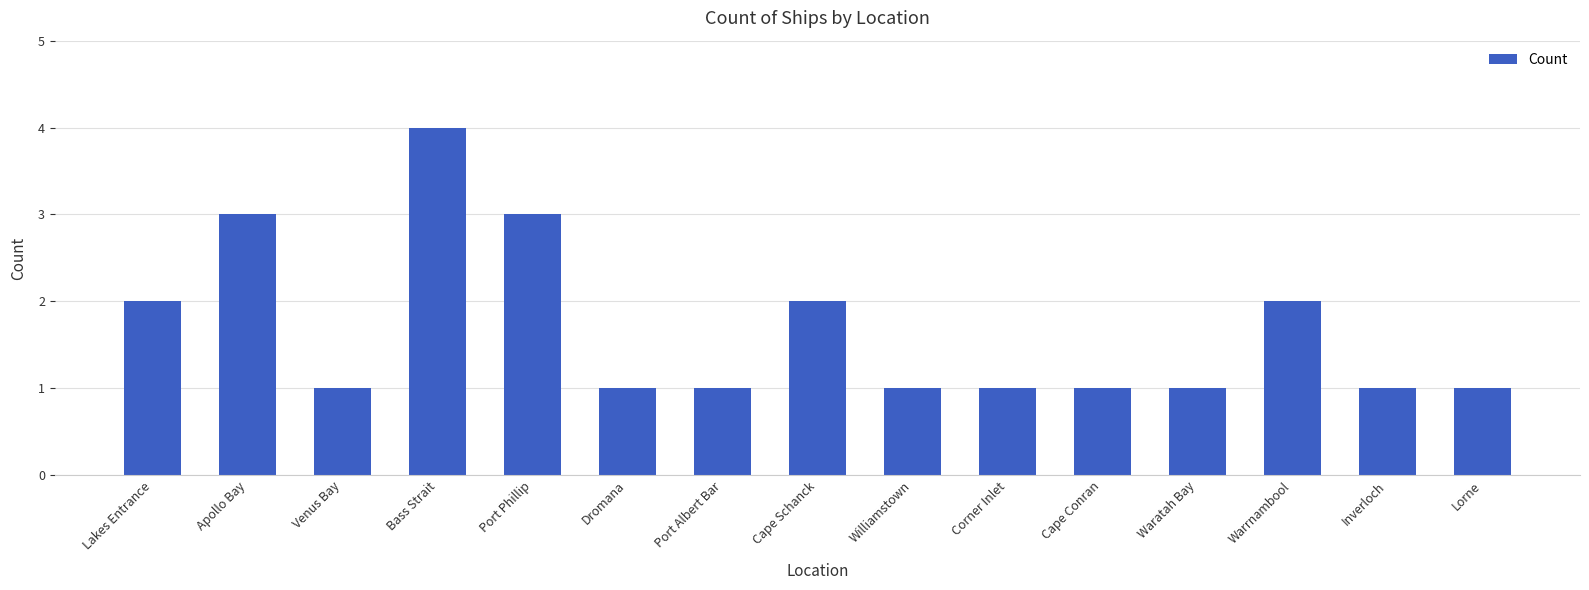

How many data points does each series have?

15